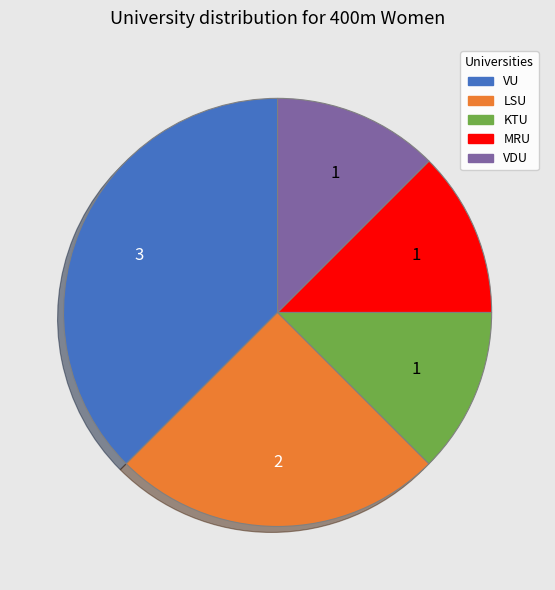

Do KTU and MRU together represent more than half of the pie?

No